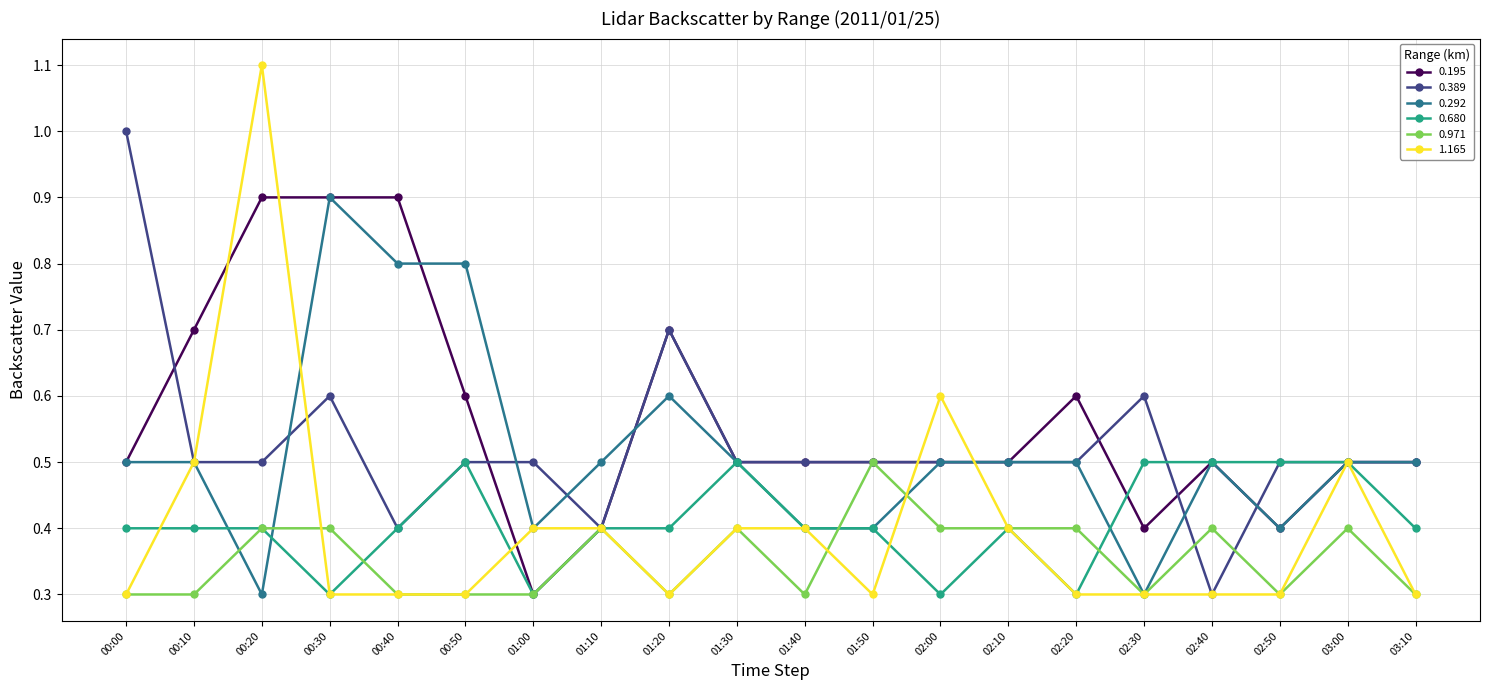

At which category does 1.165 reach its first local peak?

00:20